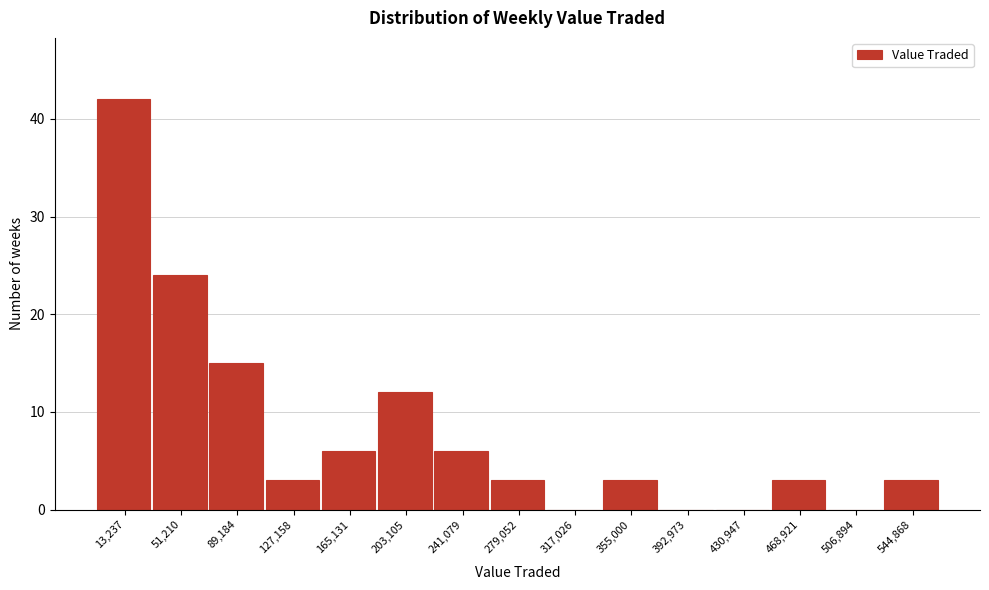

Reading right to left, extract all data points from this chart.

544,868=3	506,894=0	468,921=3	430,947=0	392,973=0	355,000=3	317,026=0	279,052=3	241,079=6	203,105=12	165,131=6	127,158=3	89,184=15	51,210=24	13,237=42